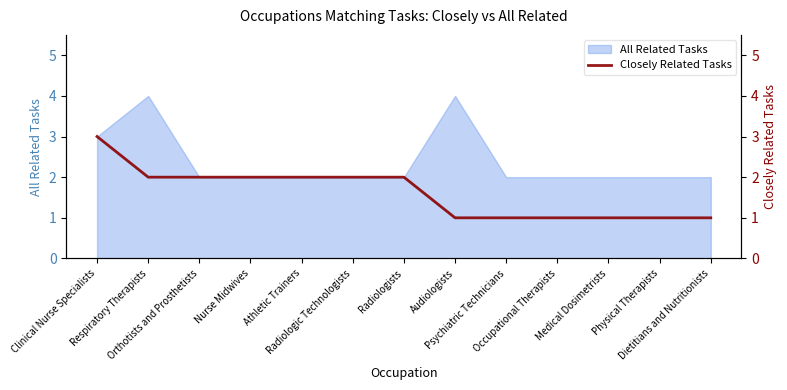

What is the label of the 7th point from the left?

Radiologists